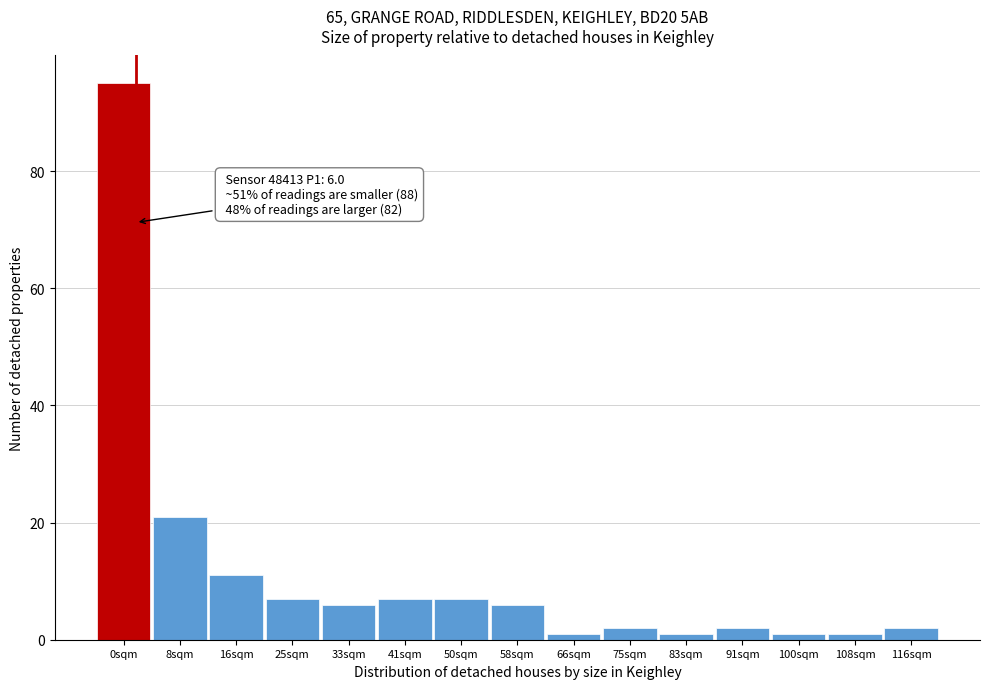

Reading right to left, list all the values displayed in this chart.

116sqm=2	108sqm=1	100sqm=1	91sqm=2	83sqm=1	75sqm=2	66sqm=1	58sqm=6	50sqm=7	41sqm=7	33sqm=6	25sqm=7	16sqm=11	8sqm=21	0sqm=95